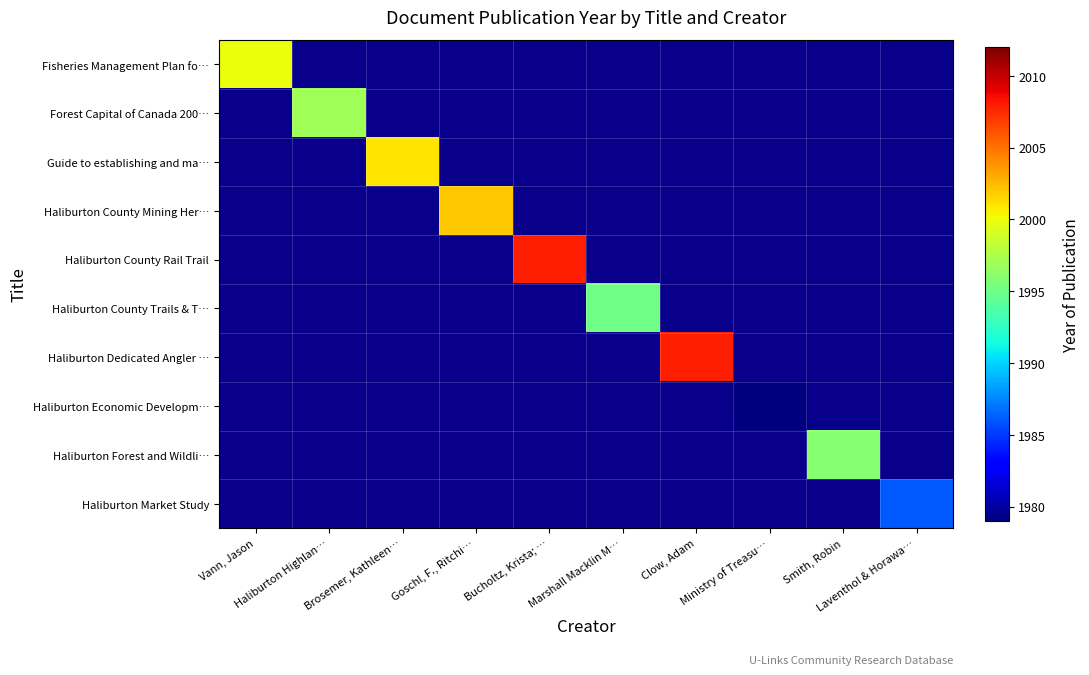

Which series changed the most between Vann, Jason and Smith, Robin?

Fisheries Management Plan fo…